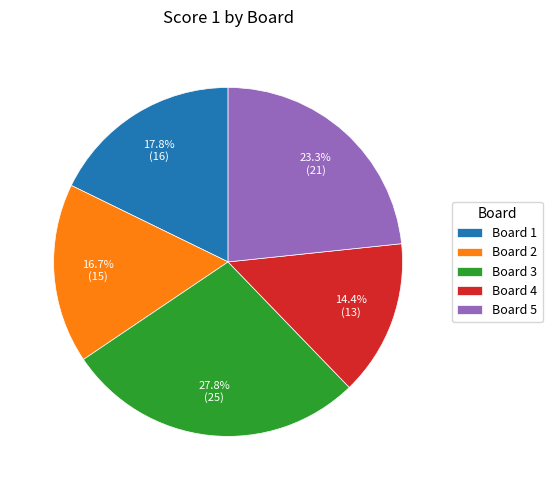

Between Board 4 and Board 5, which is larger?

Board 5